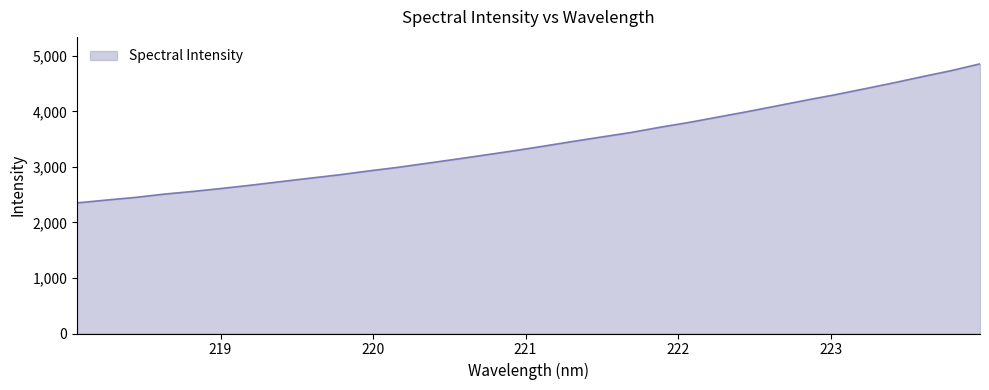

Count the number of values greater than 3373.

16